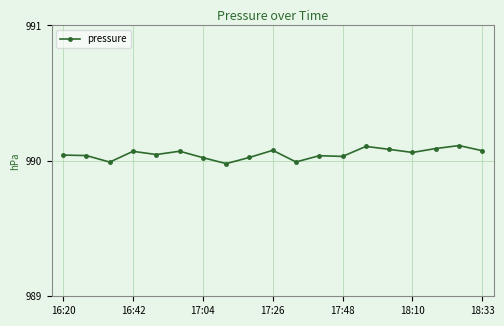

What is the sum of all values?

18811.0